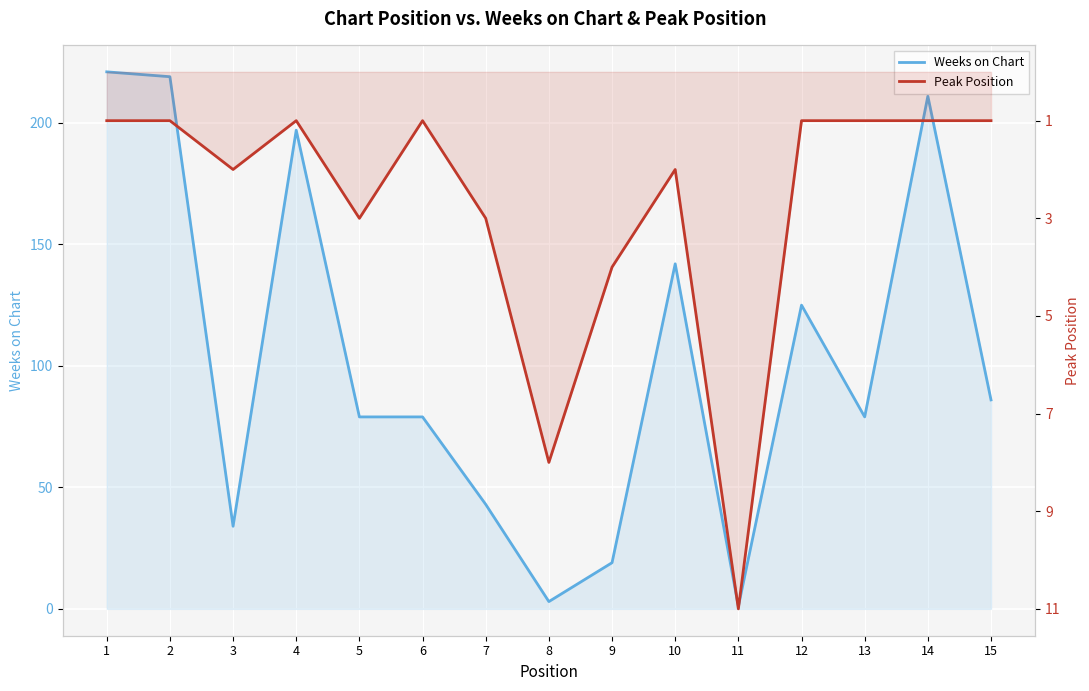

What is the difference between the maximum and minimum values in the Peak Position series?

10